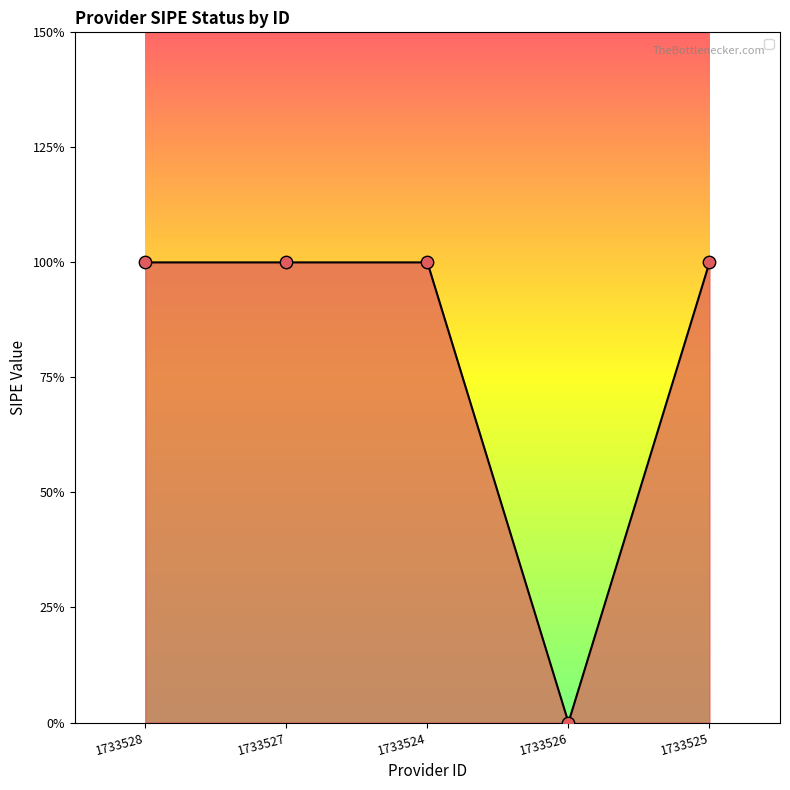

What is the change in value from 1733527 to 1733526?

-1